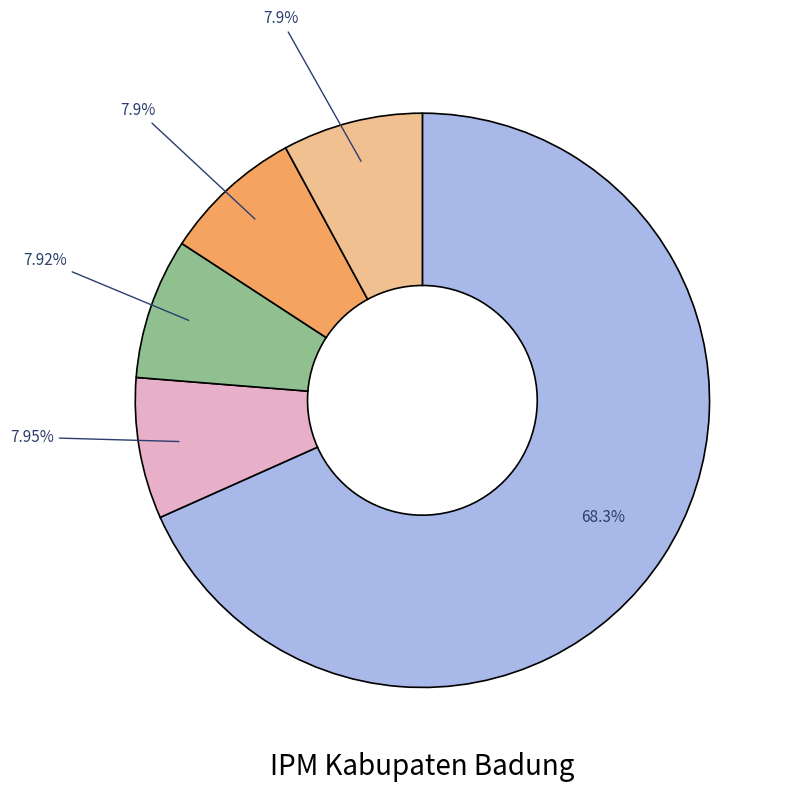

Is there any slice that represents more than half of the pie?

Yes